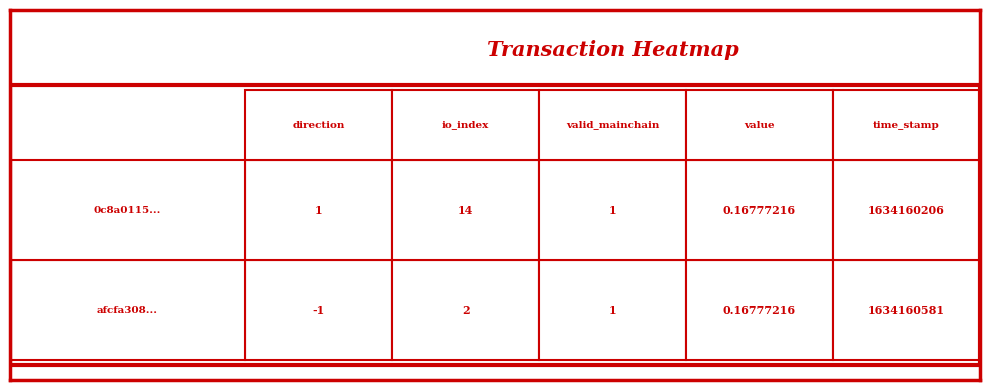

Which series changed the most between direction and valid_mainchain?

afcfa308b169dfa375520fceaee8e59b1a2112c